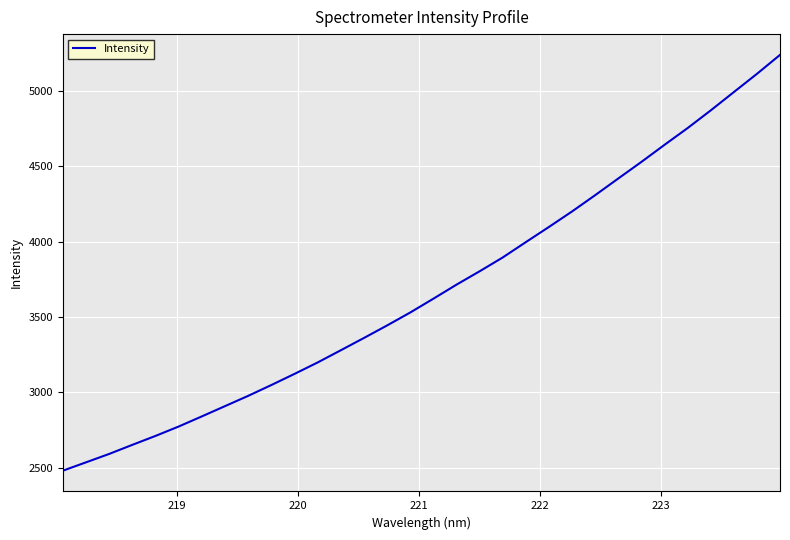

Is this an area chart (filled region under the line)?

No